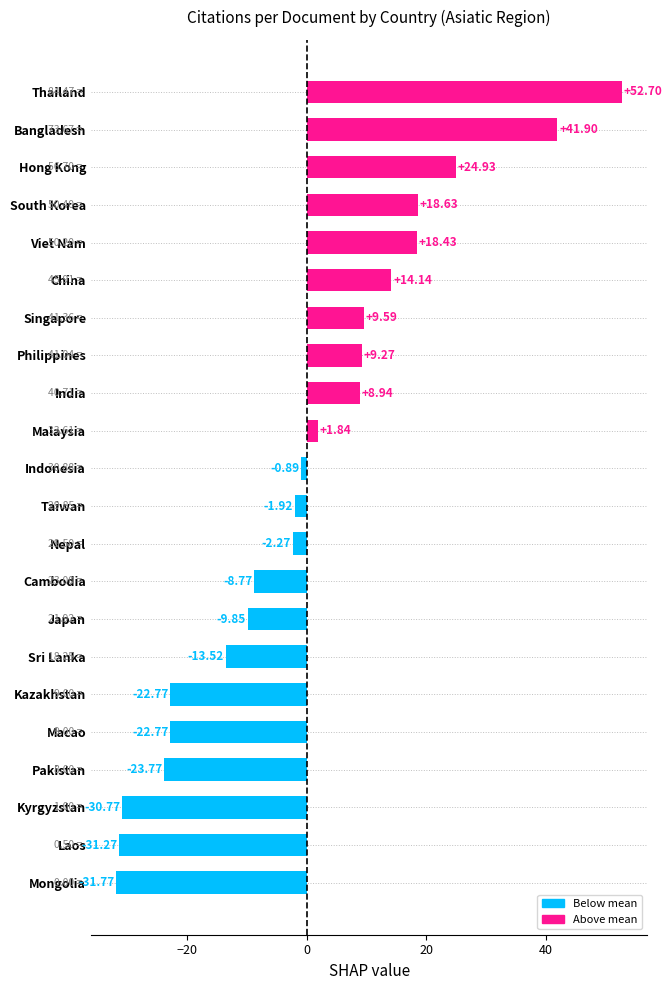

Which category has the lowest value across all series?

Mongolia